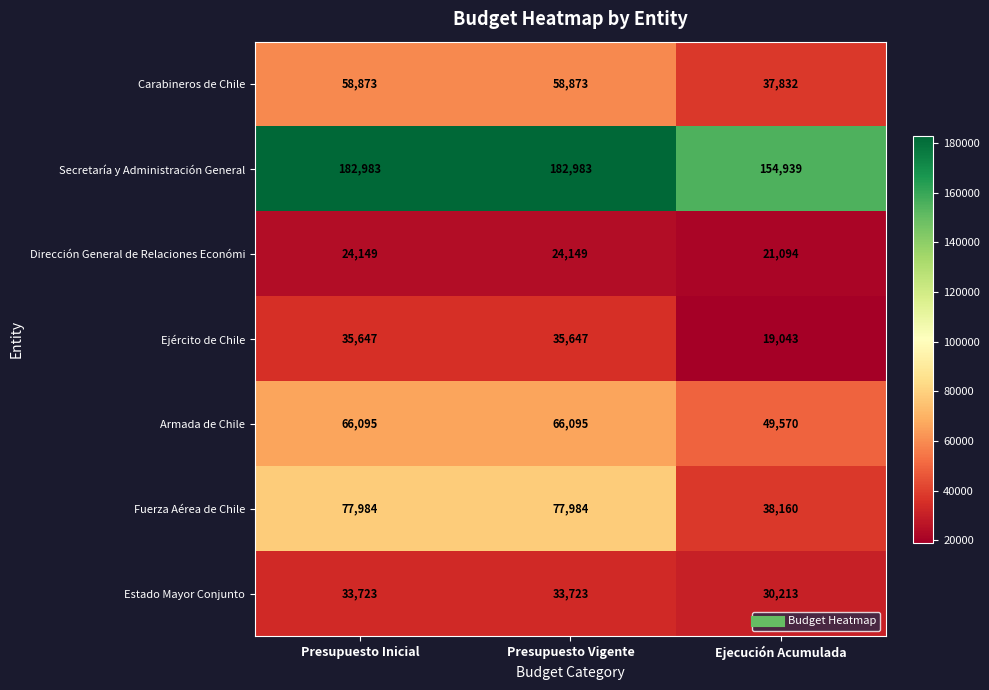

True or false: Armada de Chile has a value of 29376 at Presupuesto Inicial.

False